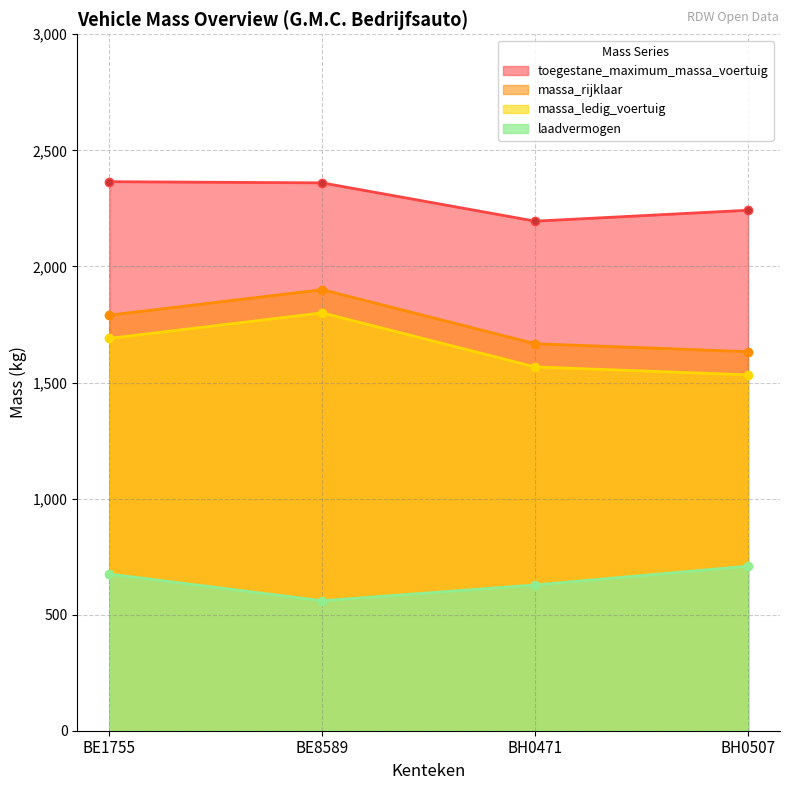

What is the sum of all massa_ledig_voertuig values?

6590